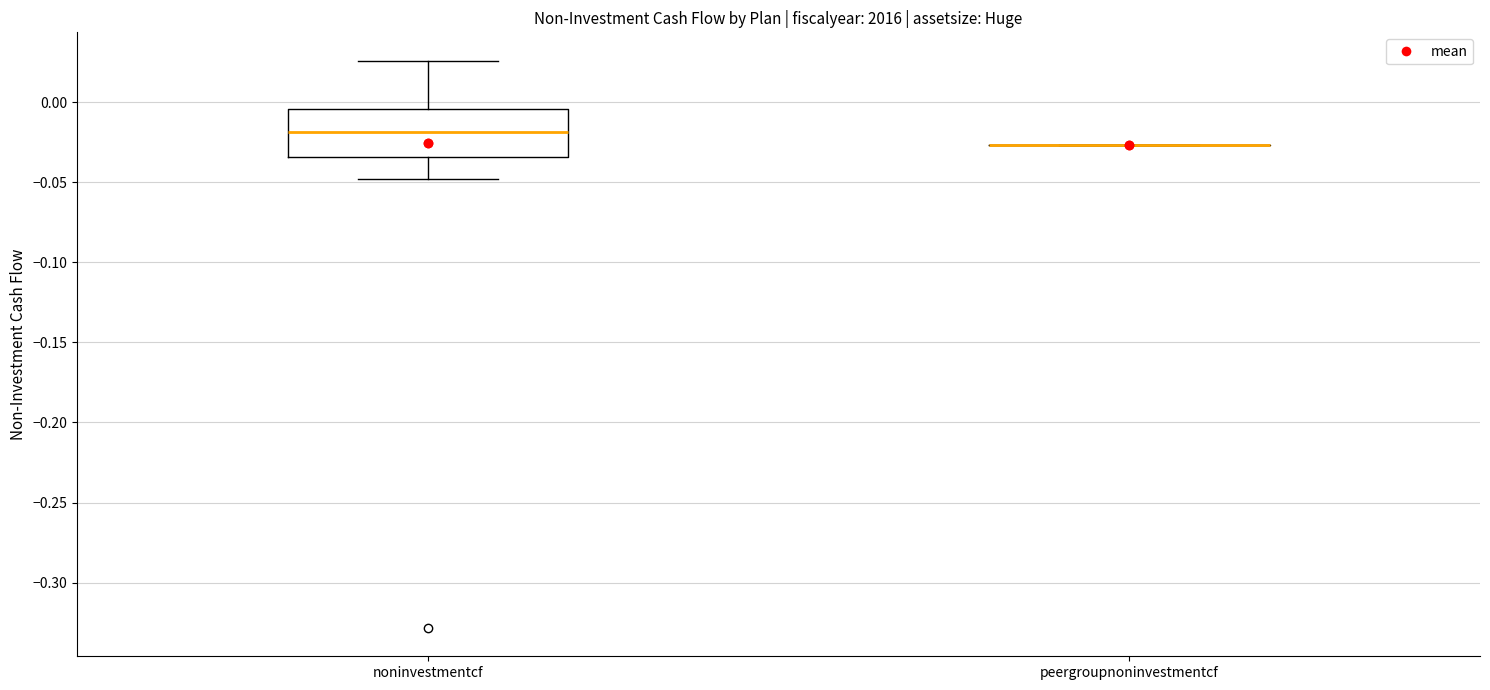

Comparing the boxes themselves (not the whiskers), which one is the tallest?

noninvestmentcf